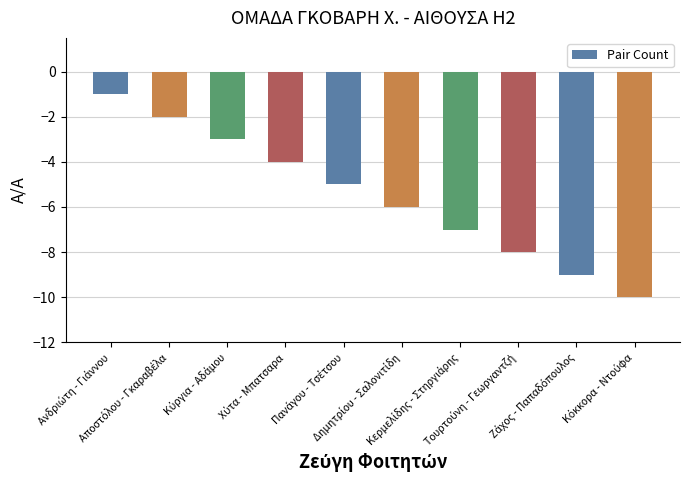

What is the difference between the second highest and minimum values?

8